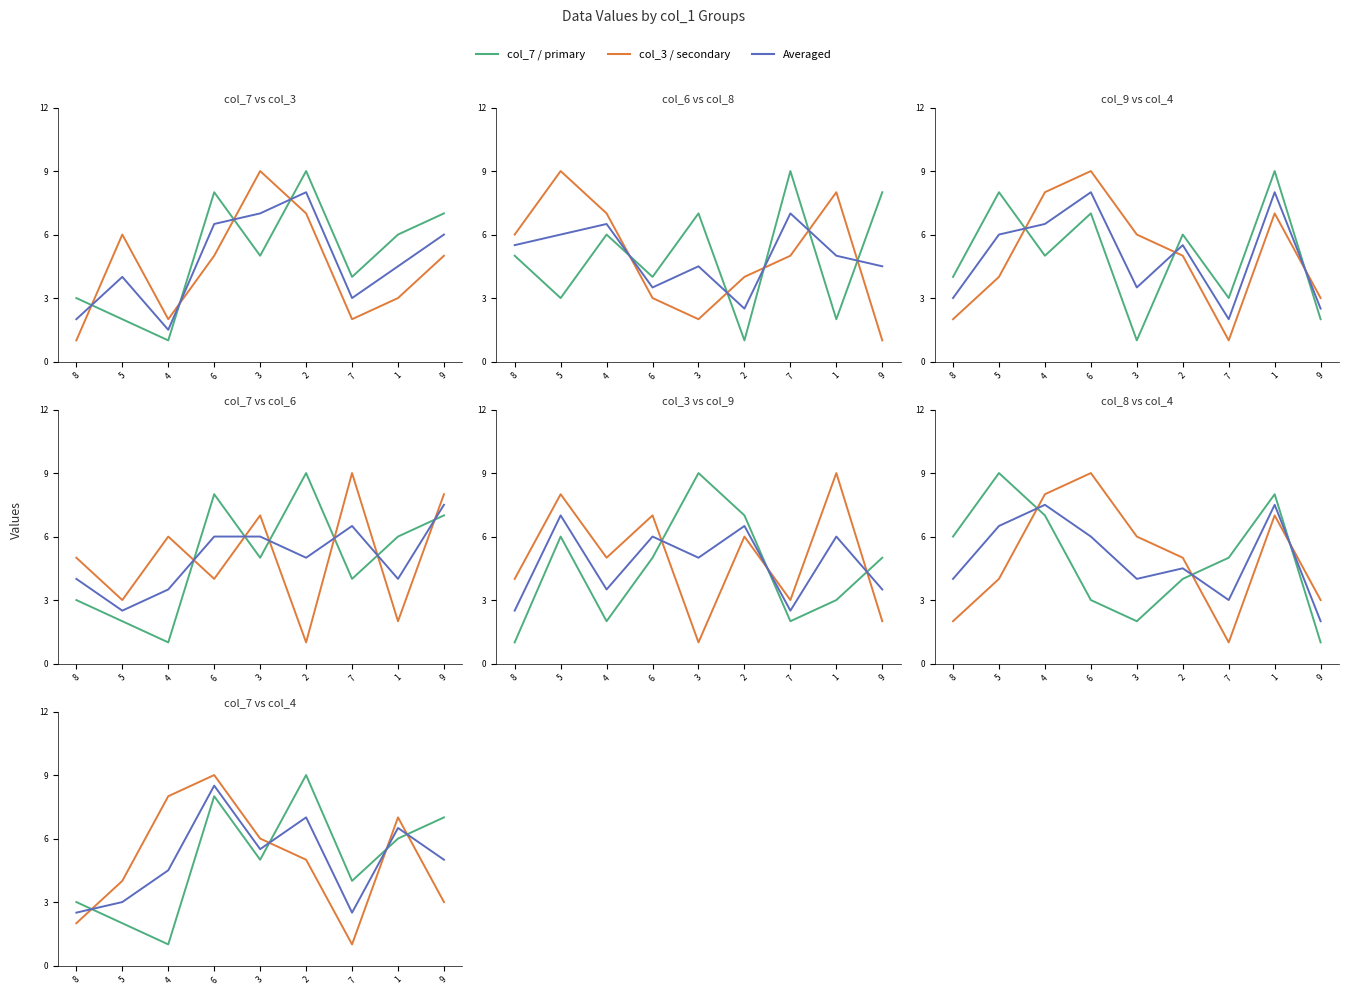

Which series has the largest total across all categories?

col_7